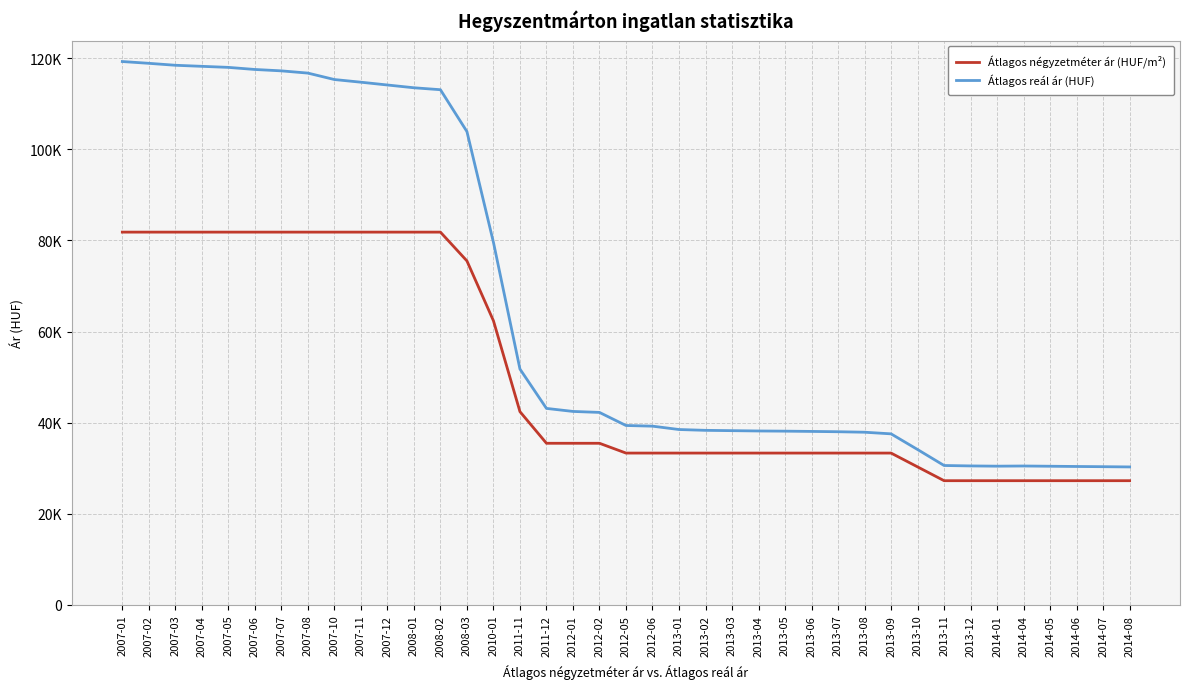

At which label does Átlagos négyzetméter ár (HUF/m²) first exceed 33333?

2007-01